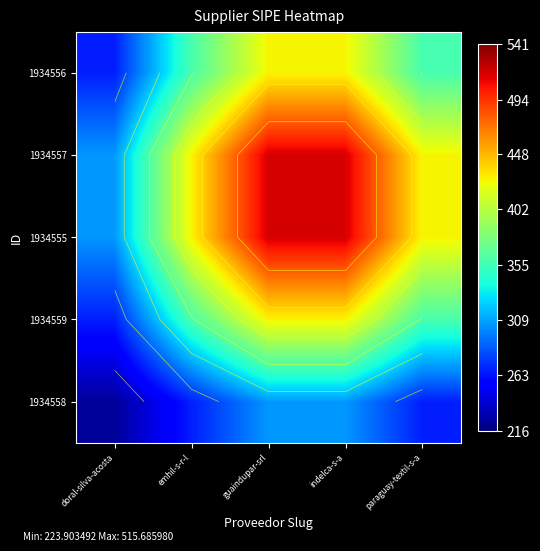

Is it true that 1934555 equals 183.4 at paraguay-textil-s-a?

False